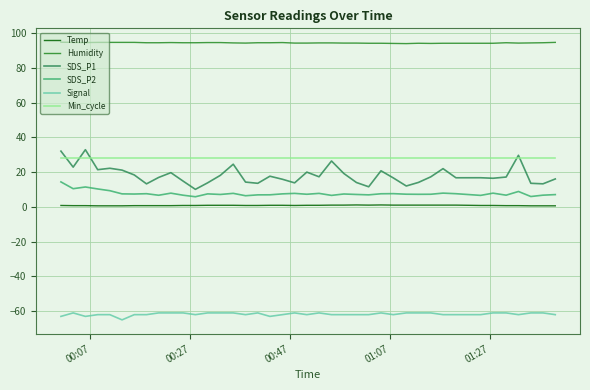

Which series has the largest total across all categories?

Humidity